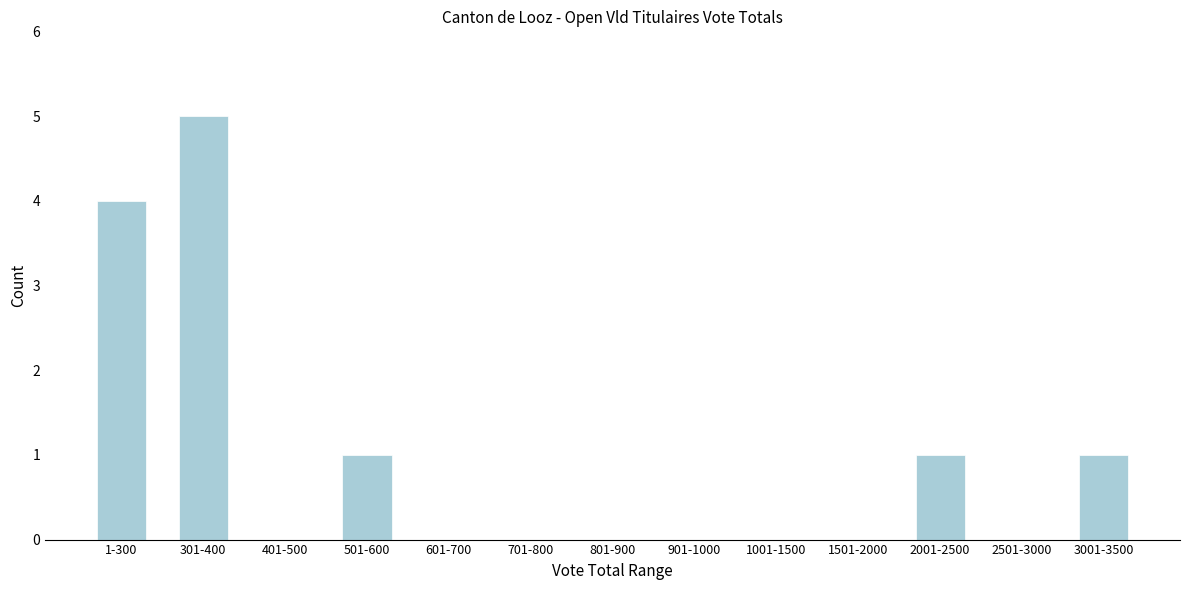

Reading left to right, extract all data points from this chart.

1-300=4	301-400=5	401-500=0	501-600=1	601-700=0	701-800=0	801-900=0	901-1000=0	1001-1500=0	1501-2000=0	2001-2500=1	2501-3000=0	3001-3500=1